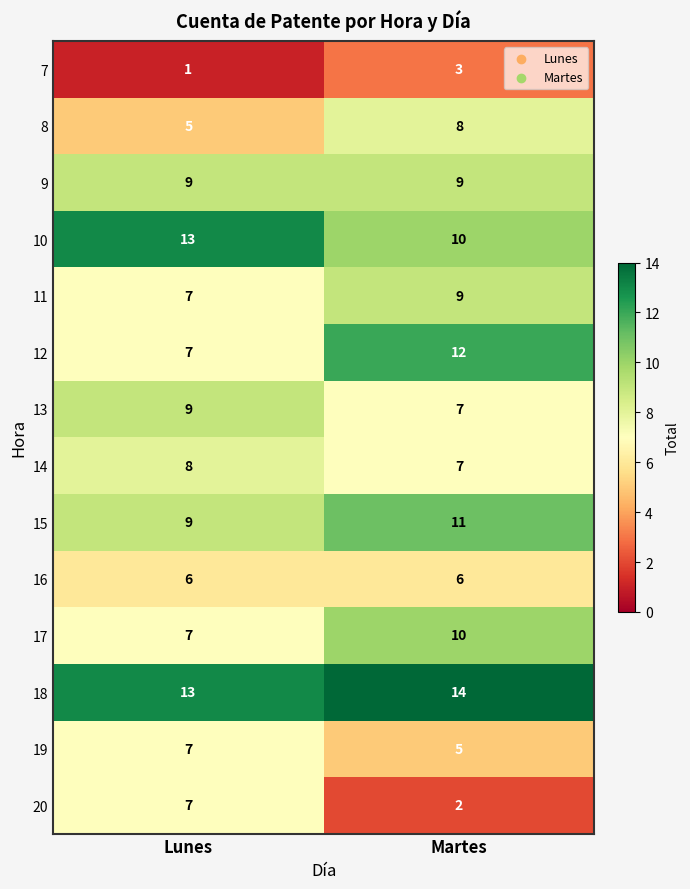

What is the total value across all series at Lunes?

108